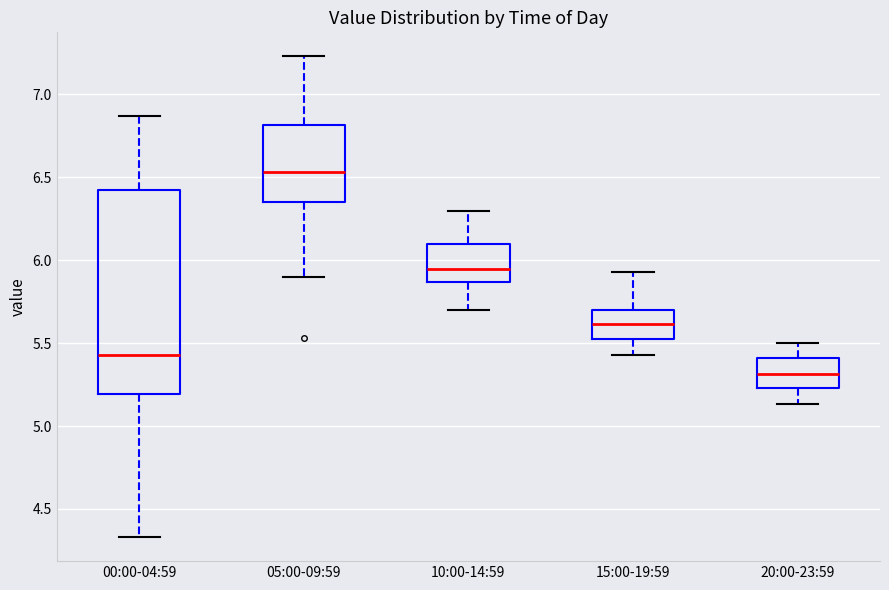

Which box's median line is the highest?

05:00-09:59